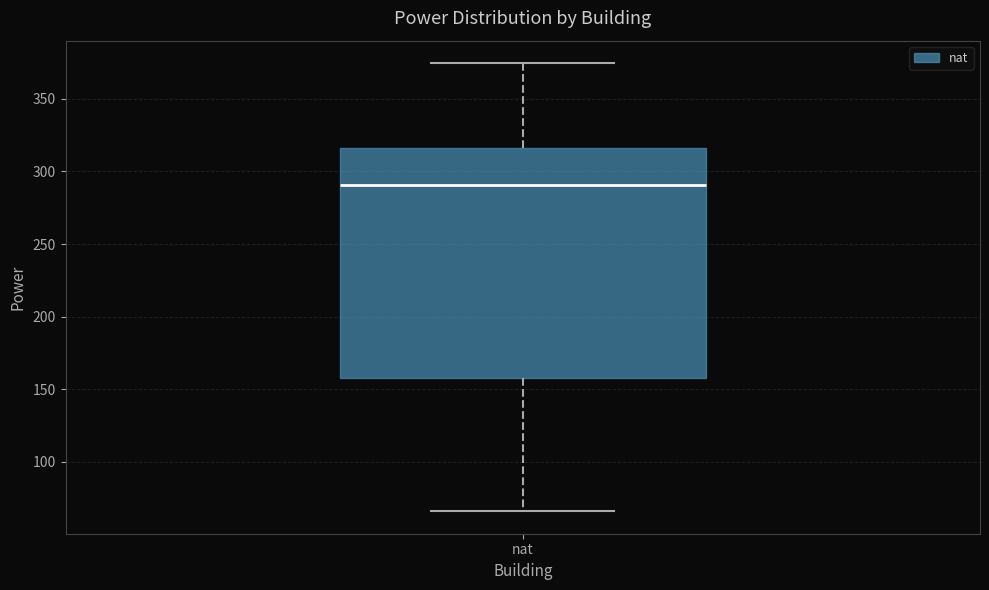

Where is the upper edge of the box for nat on the y-axis? The values are not printed on the chart, so give them approximately, as read against the axis.

315